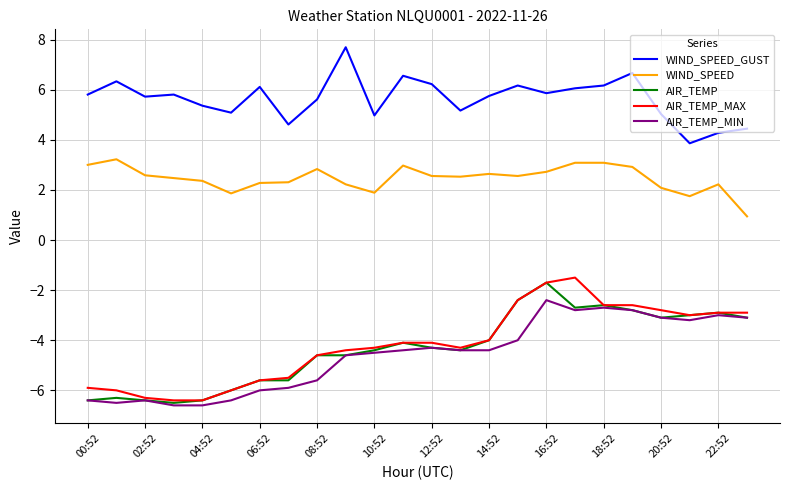

What is the minimum value for AIR_TEMP?

-6.5